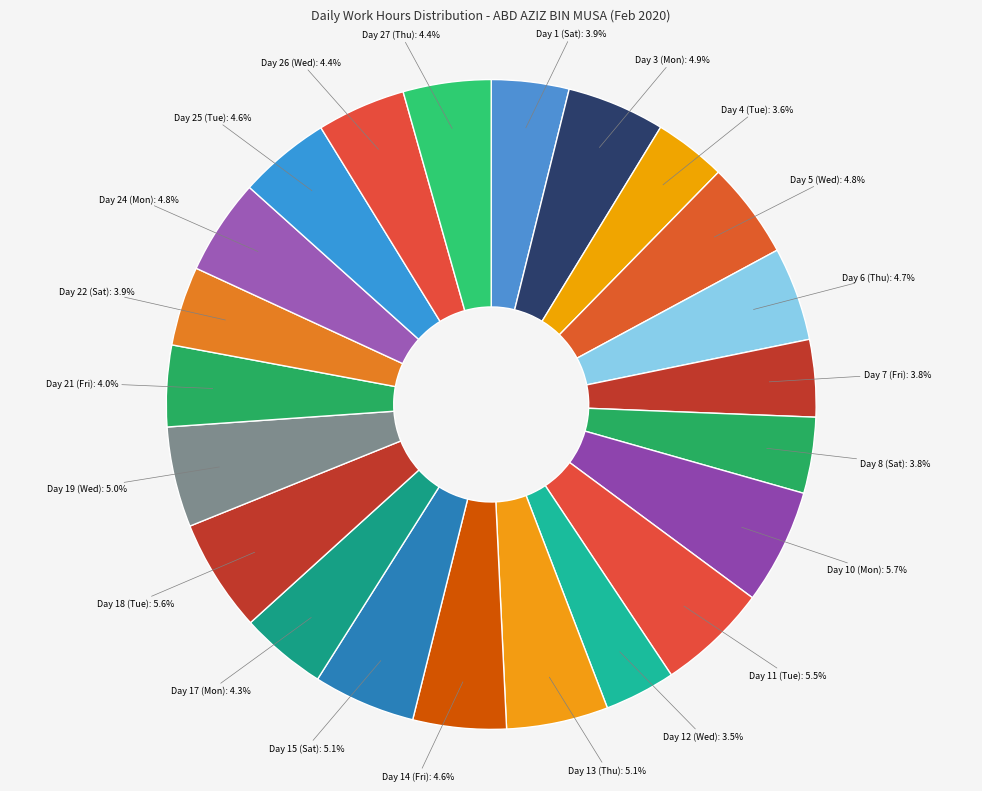

How many segments does this pie chart have?

22